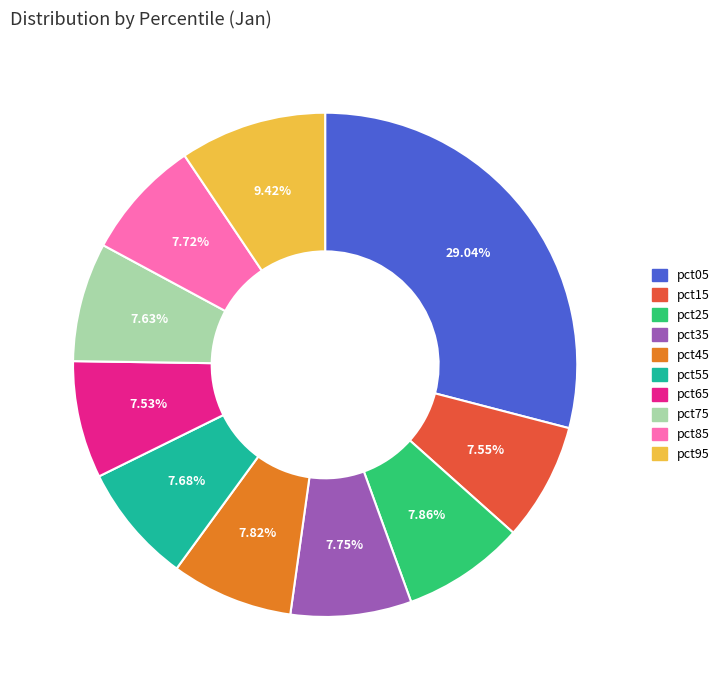

What percentage is the pct25 slice, to the nearest percent?

8%